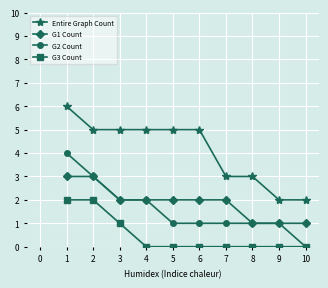

True or false: G3 Count has a value of 0 at 4.

True